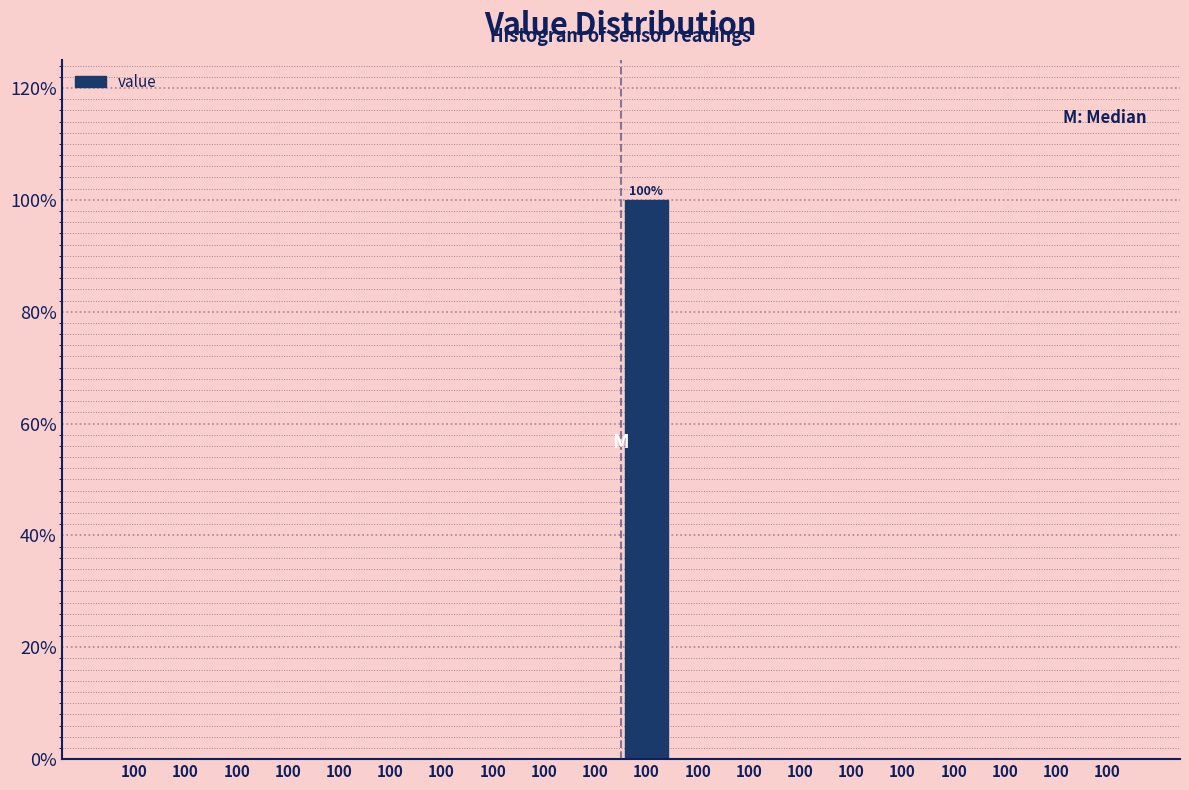

Count the number of data series in this chart.

1